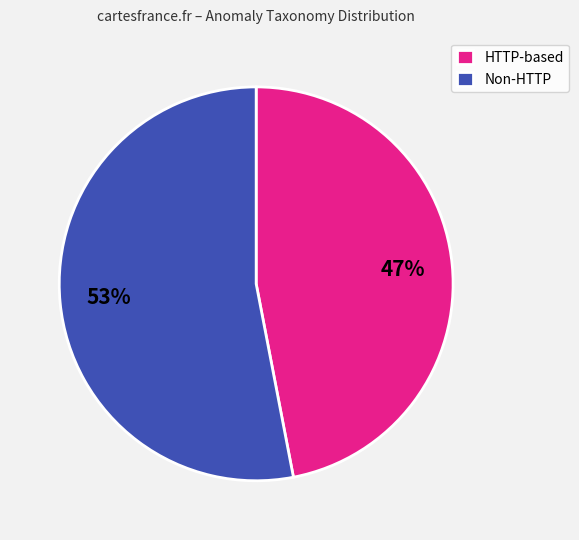

To the nearest percent, what percentage of the pie is HTTP-based?

47%